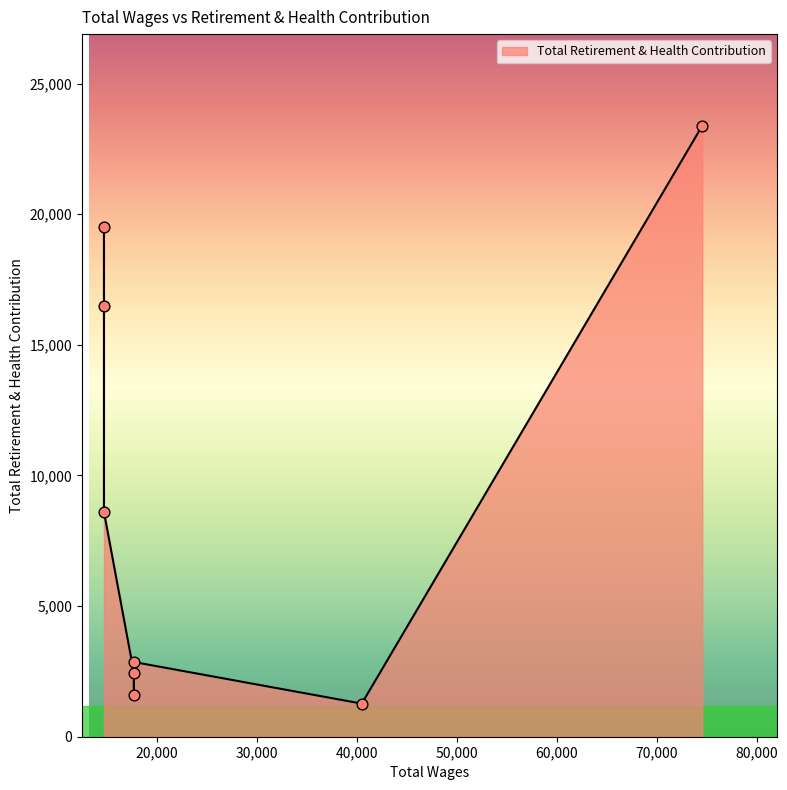

Which has a higher value, 17700.0 or 14700.0?

14700.0